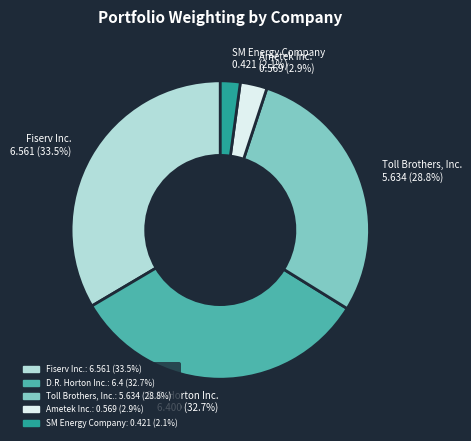

What percentage is the SM Energy Company slice, to the nearest percent?

2%